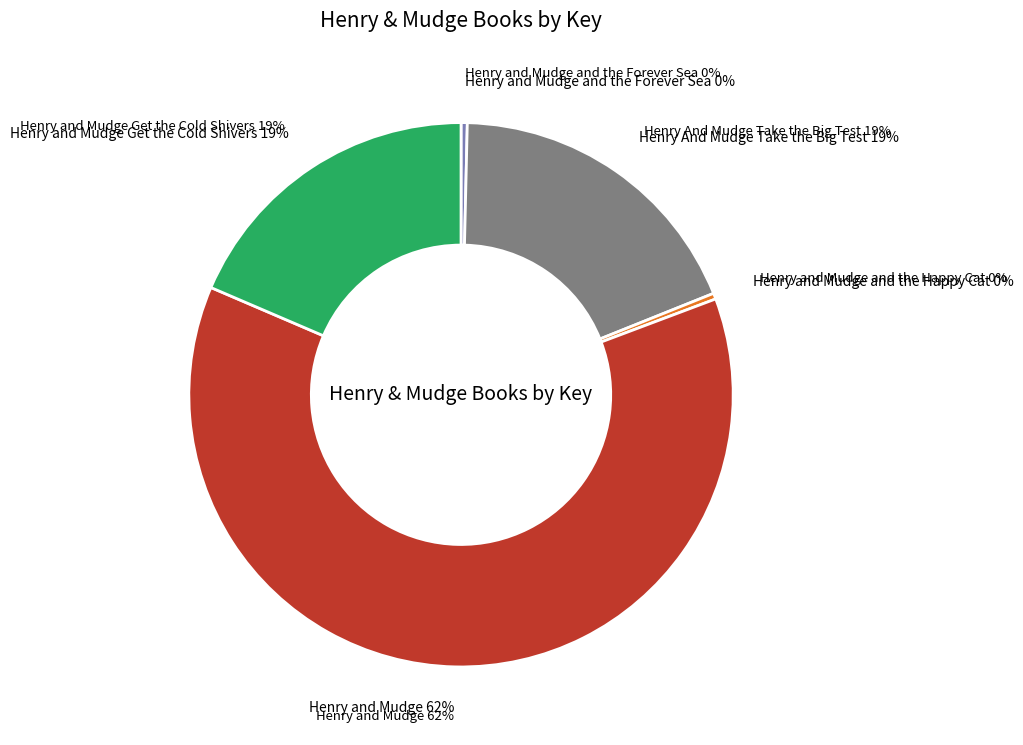

Which slice is the largest?

Henry and Mudge